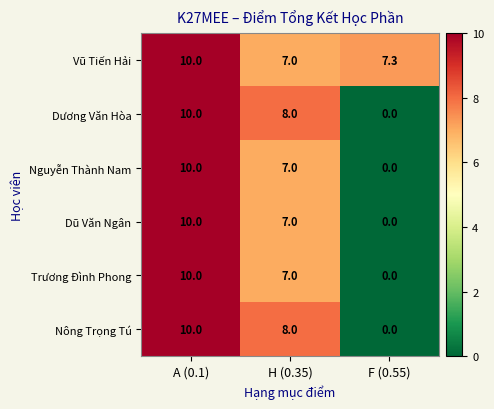

The value of Vũ Tiến Hải at A (0.1) is 10.0. True or false?

True